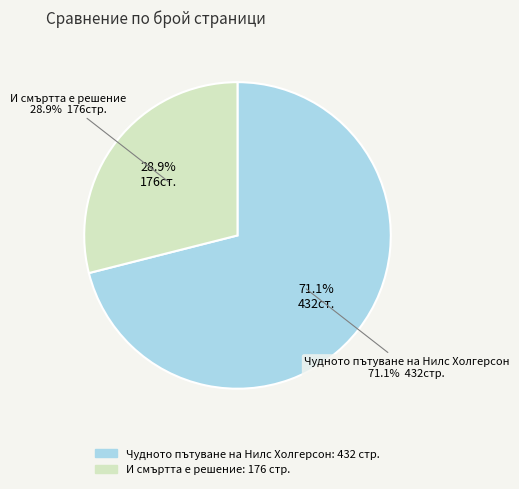

Which slice represents more than half of the pie?

Чудното пътуване на Нилс Холгерсон